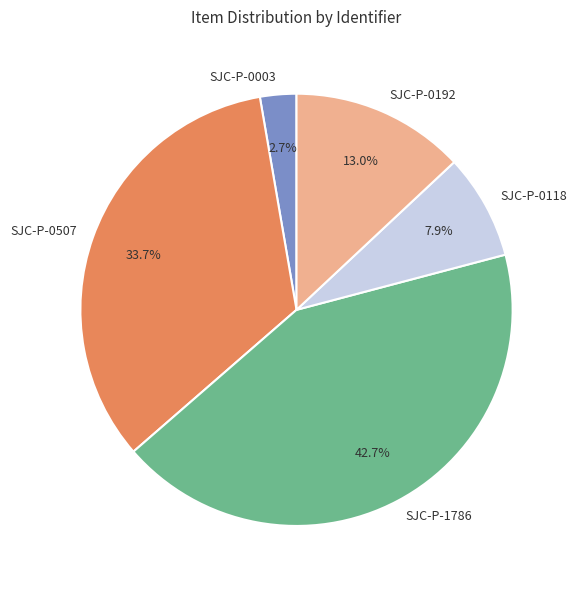

Approximately how many times larger is the value at SJC-P-0192 compared to SJC-P-1786?

0.3